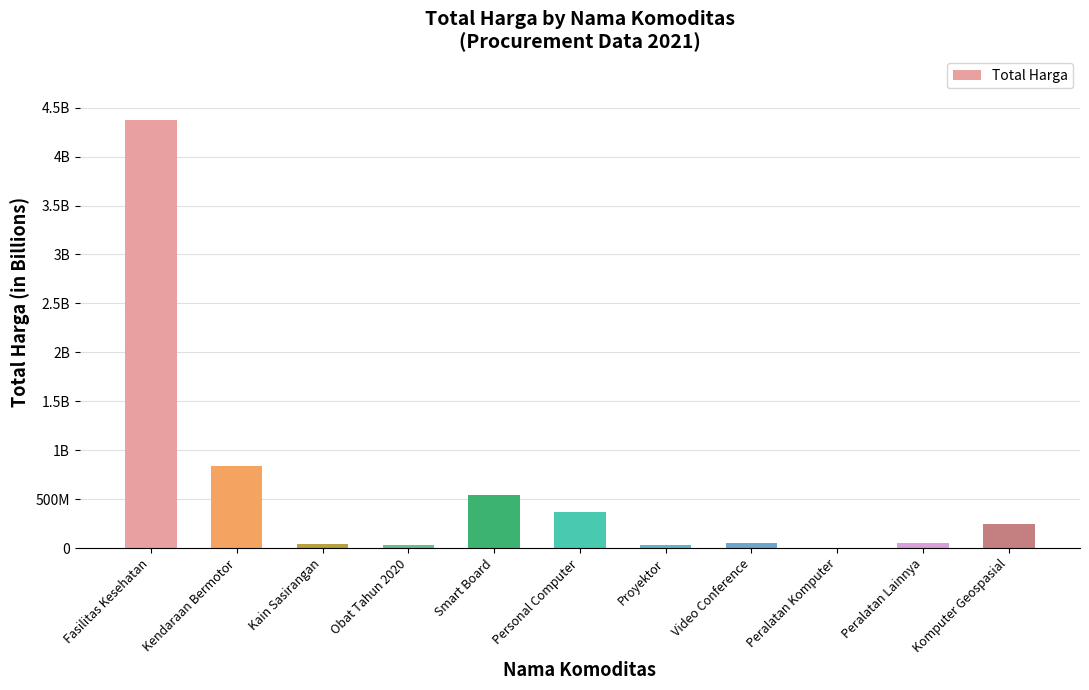

Rank the categories by value from lowest to highest.

Peralatan Komputer, Obat Tahun 2020, Proyektor, Kain Sasirangan, Peralatan Lainnya, Video Conference, Komputer Geospasial, Personal Computer, Smart Board, Kendaraan Bermotor, Fasilitas Kesehatan